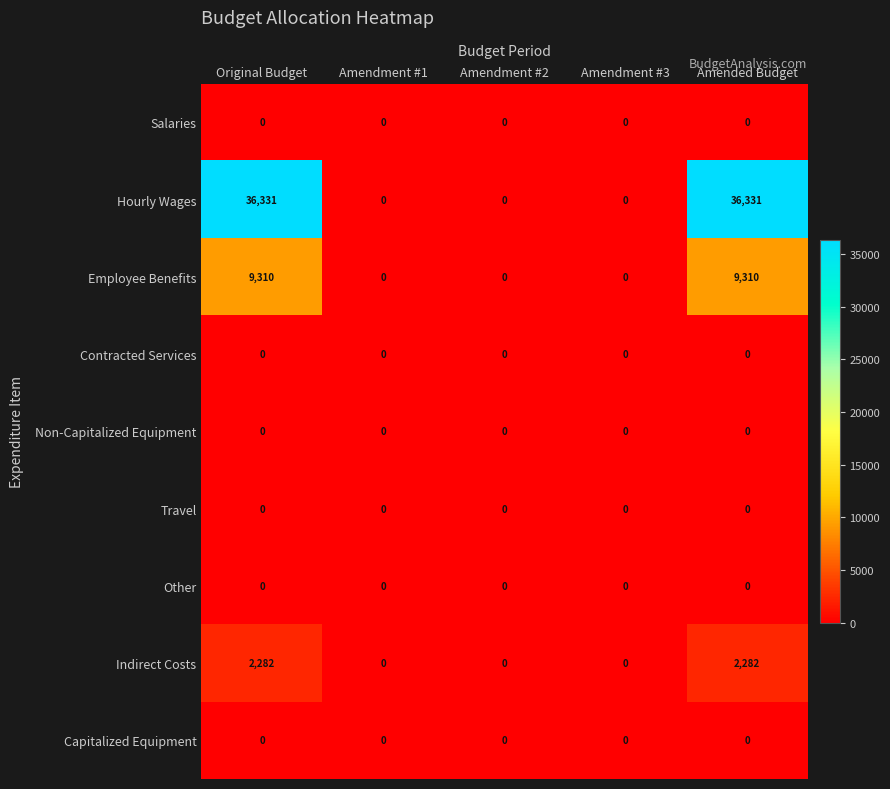

What is the difference between the Hourly Wages values at Amendment #3 and Amended Budget?

36331